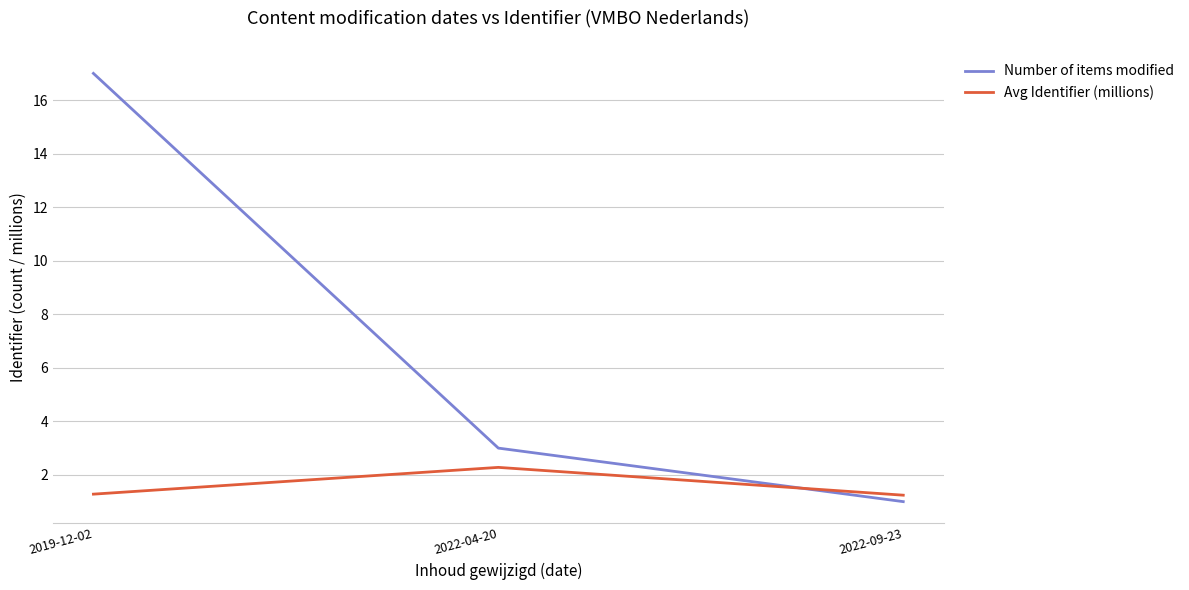

What is the difference between the highest and lowest values at 2019-12-02?

15.7